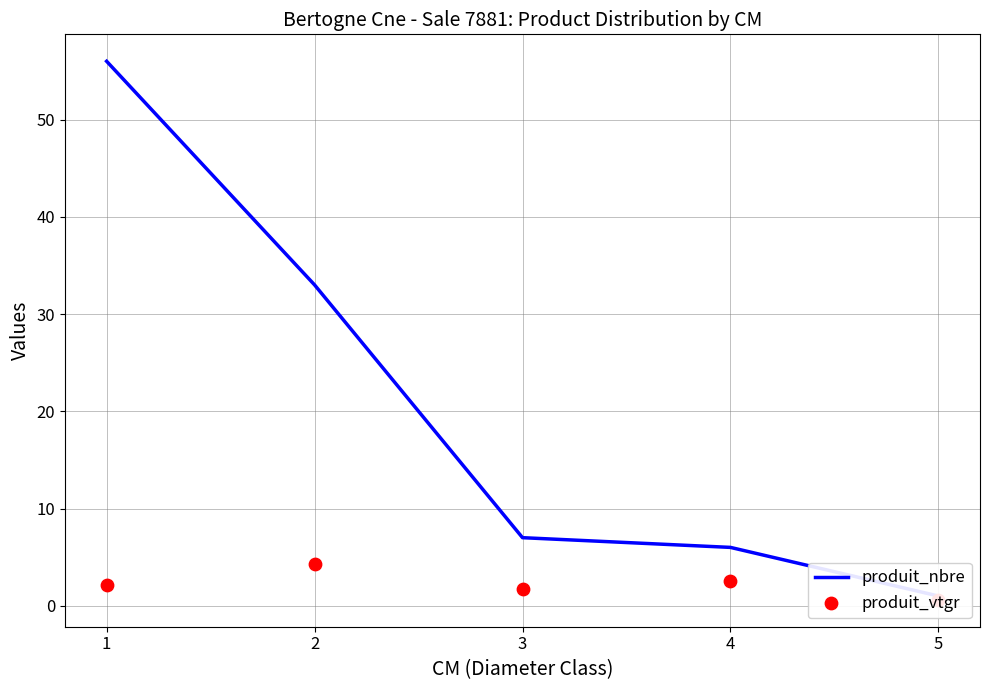

Which series has the largest total across all categories?

produit_nbre